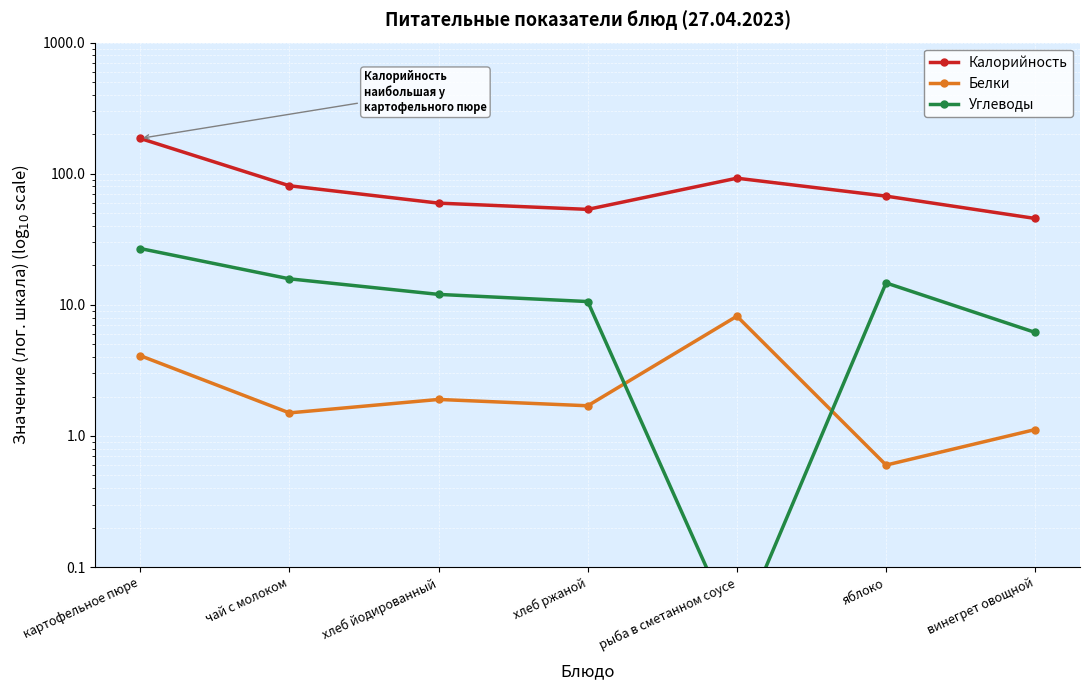

Reading right to left, transcribe all the data shown in this chart.

Калорийность: винегрет овощной=45.6	яблоко=67.5	рыба в сметанном соусе=92.5	хлеб ржаной=53.5	хлеб йодированный=59.7	чай с молоком=81.0	картофельное пюре=186.0
Белки: винегрет овощной=1.1	яблоко=0.6	рыба в сметанном соусе=8.2	хлеб ржаной=1.7	хлеб йодированный=1.9	чай с молоком=1.5	картофельное пюре=4.1
Углеводы: винегрет овощной=6.2	яблоко=14.7	рыба в сметанном соусе=0.0	хлеб ржаной=10.6	хлеб йодированный=12.0	чай с молоком=15.8	картофельное пюре=26.9